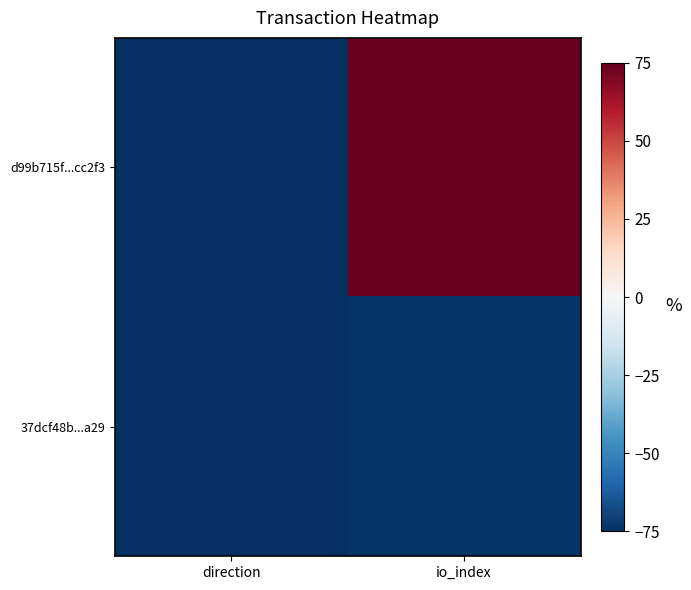

Reading left to right, what are all the values shown in this chart?

d99b715f...cc2f3: direction=-75.0	io_index=75.0
37dcf48b...a29: direction=-74.9	io_index=-73.8